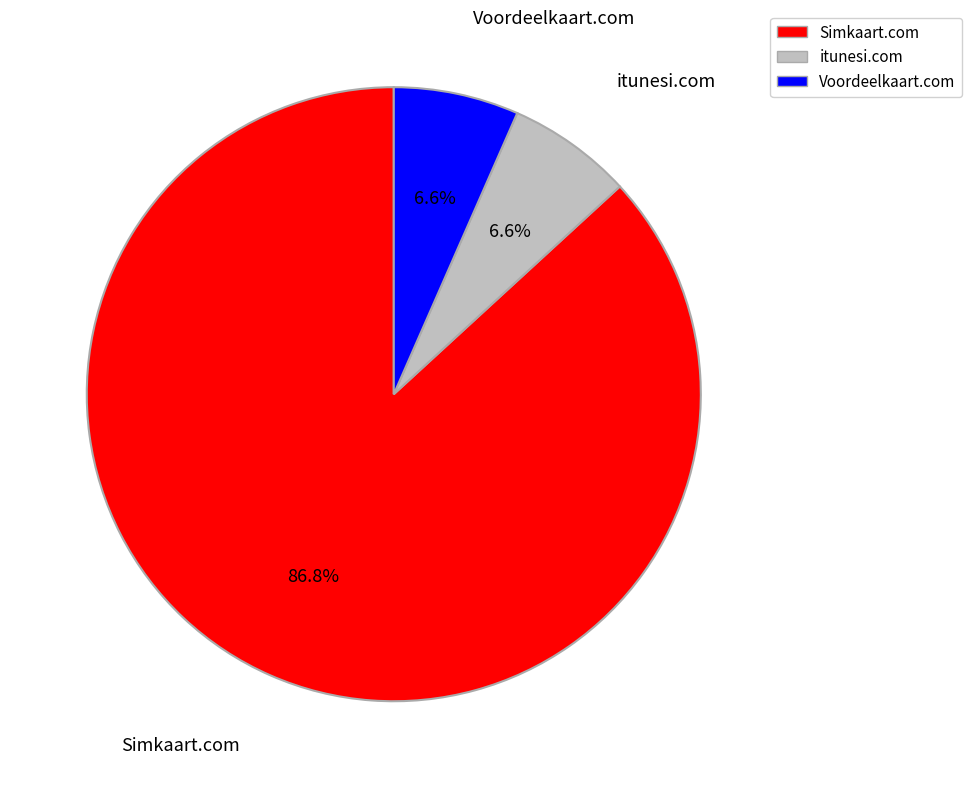

Do itunesi.com and Simkaart.com together represent more than half of the pie?

Yes